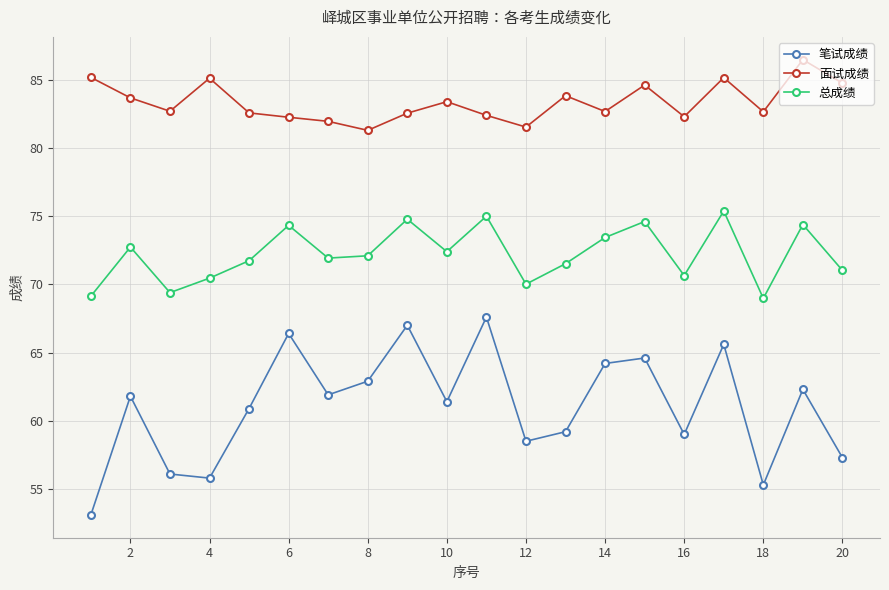

What is the maximum value shown in the chart?

86.5